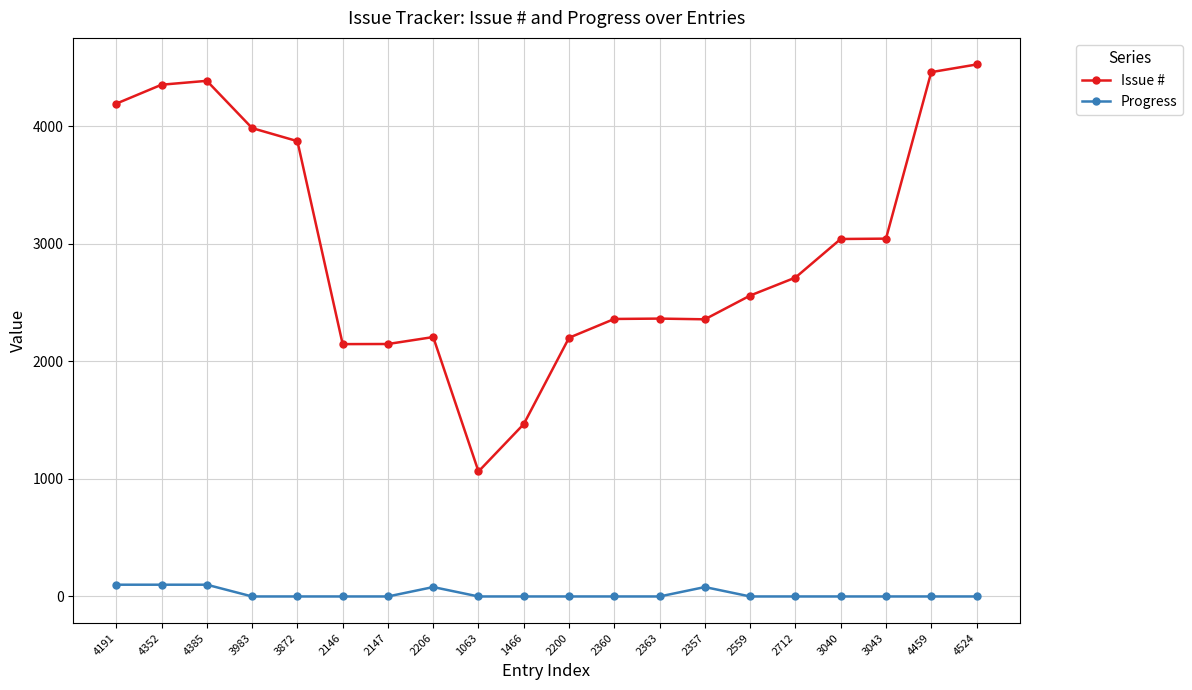

Count the number of categories in the chart.

20